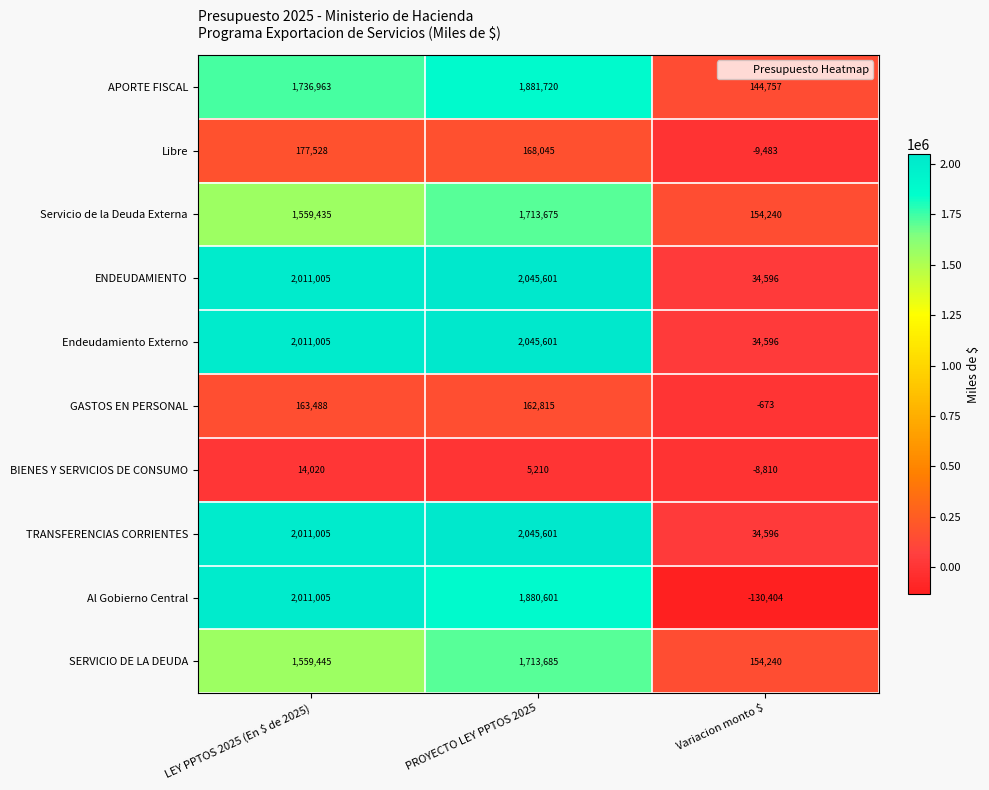

How many series are shown in this chart?

10